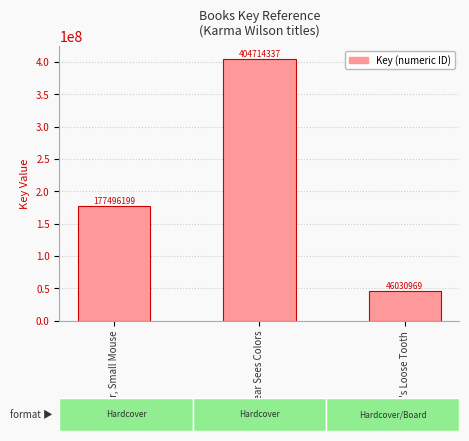

What is the value of the 3rd bar from the left?

46030969